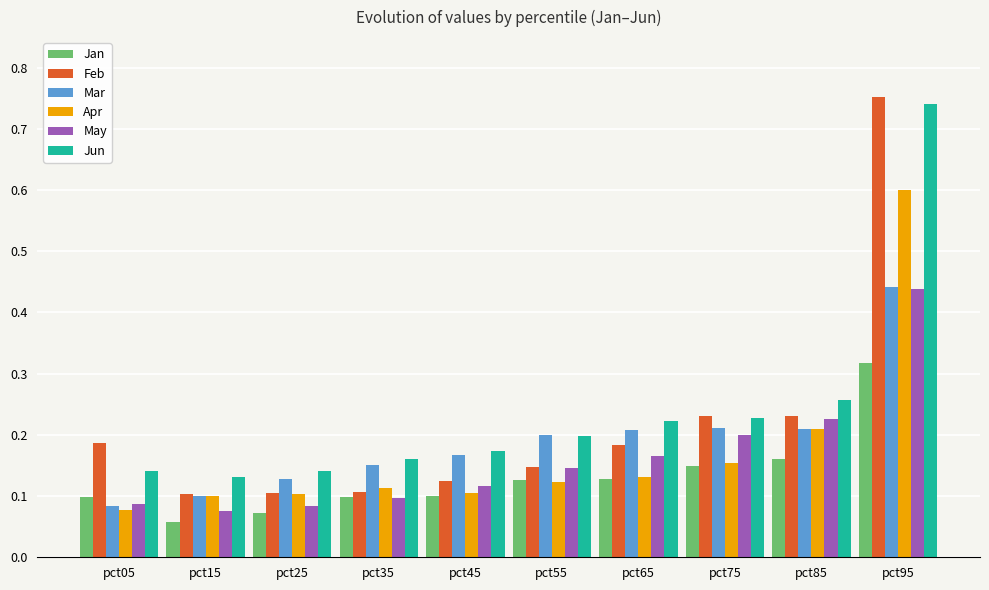

What is the difference between the maximum and minimum values in the Jun series?

0.6